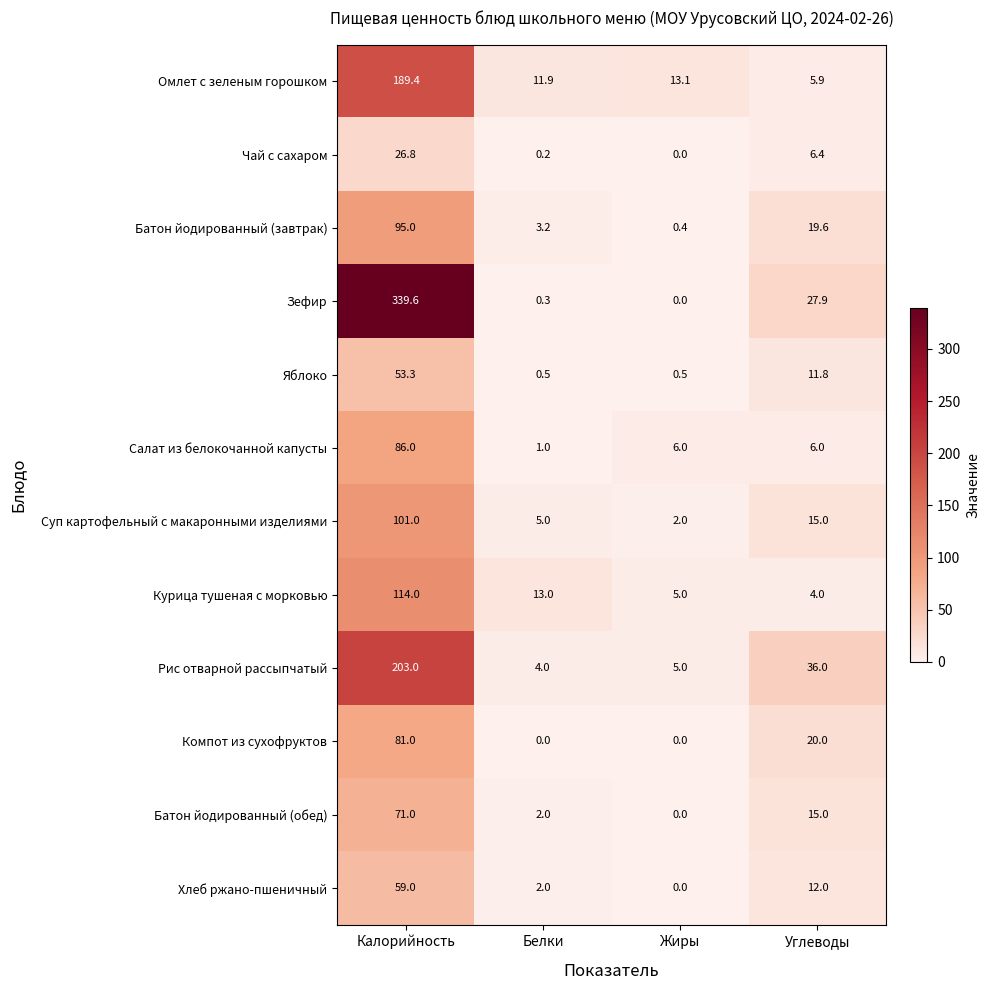

At which label does Хлеб ржано-пшеничный first exceed 12?

Калорийность